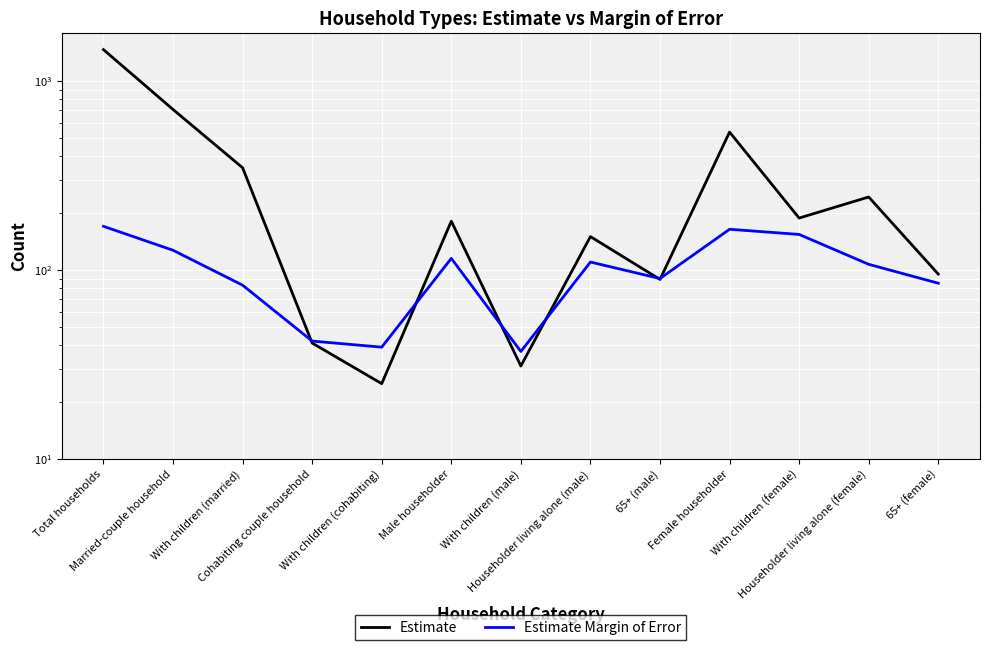

Is it true that Estimate equals 95 at 65+ (female)?

True